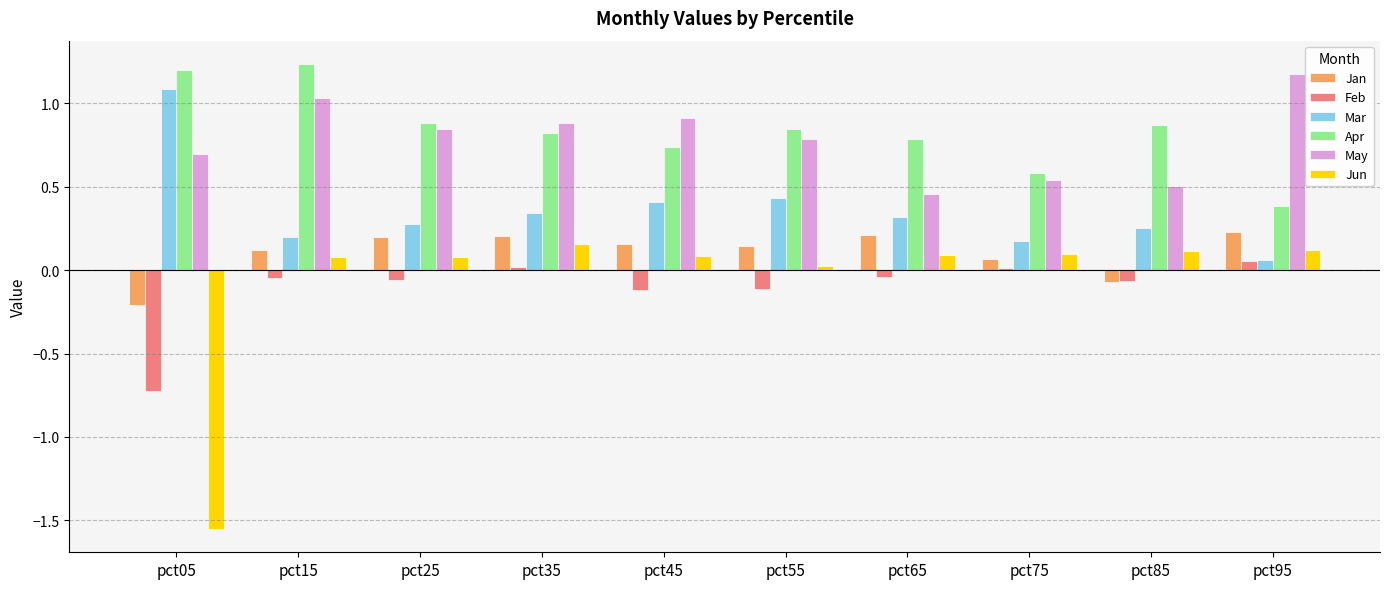

Which category has the lowest value in the Jun series?

pct05